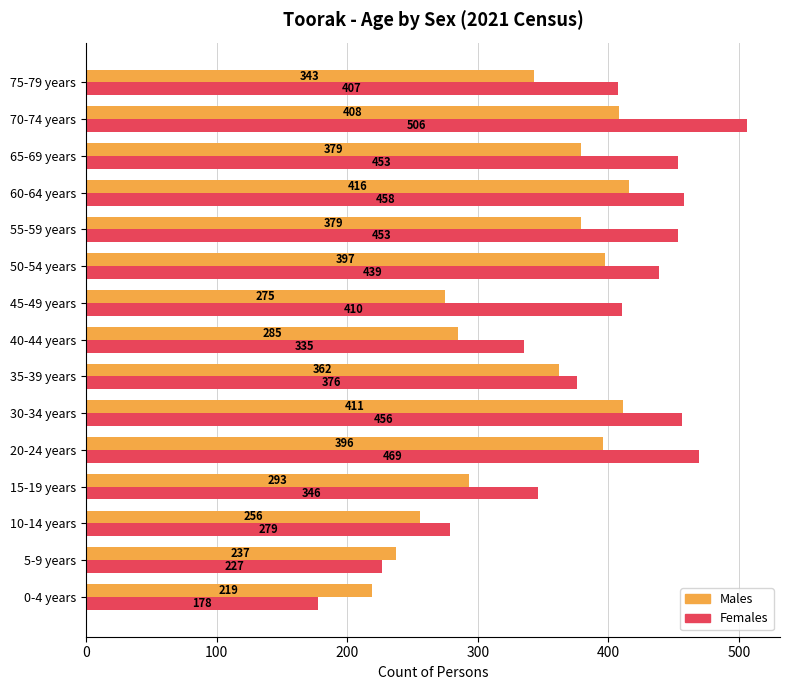

What is the difference between the maximum and minimum values in the Females series?

328